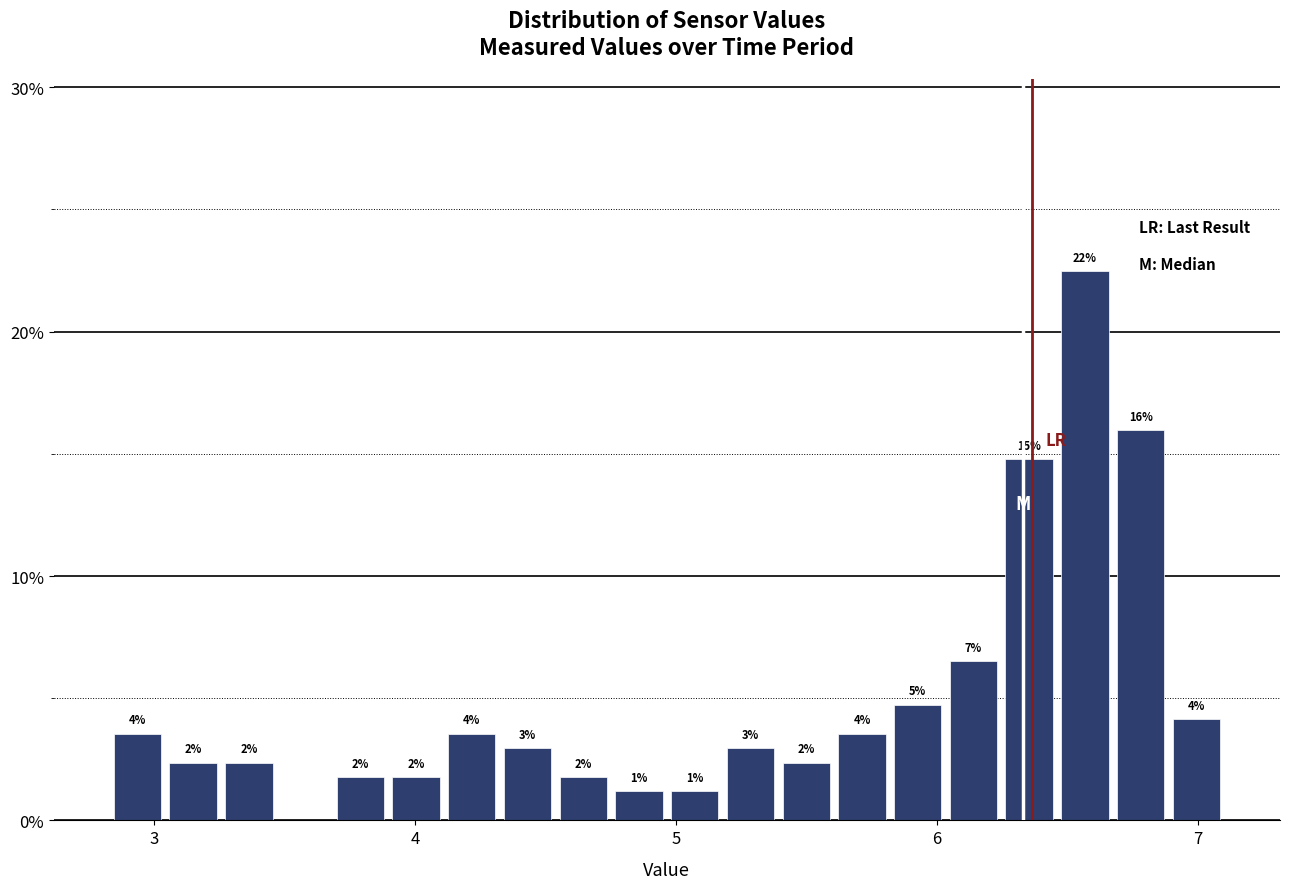

Read against the x-axis, roughly where is the centre of the tallest bar?

6.6